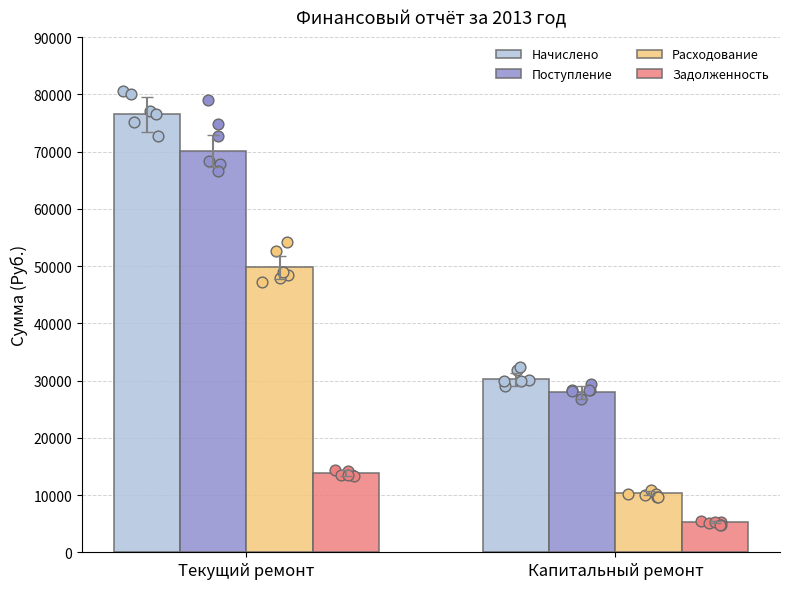

Is the value of Начислено at Текущий ремонт greater than the value of Поступление at Текущий ремонт?

Yes